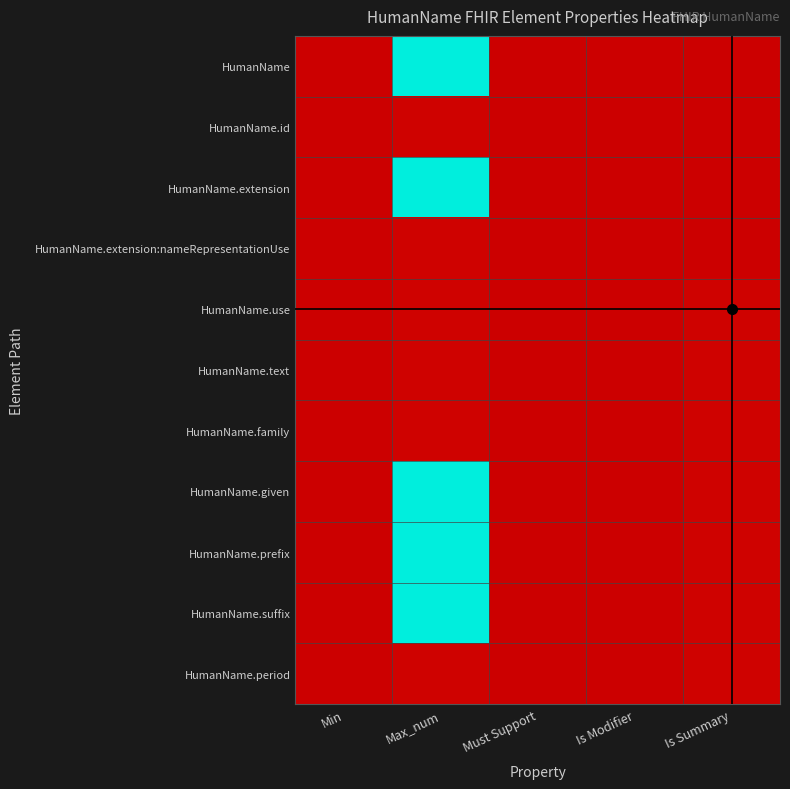

Reading left to right, transcribe all the data shown in this chart.

HumanName: Min=0	Max_num=99	Must Support=0	Is Modifier=0	Is Summary=0
HumanName.id: Min=0	Max_num=1	Must Support=0	Is Modifier=0	Is Summary=0
HumanName.extension: Min=0	Max_num=99	Must Support=0	Is Modifier=0	Is Summary=0
HumanName.extension:nameRepresentationUse: Min=0	Max_num=1	Must Support=0	Is Modifier=0	Is Summary=0
HumanName.use: Min=0	Max_num=1	Must Support=0	Is Modifier=0	Is Summary=1
HumanName.text: Min=0	Max_num=1	Must Support=0	Is Modifier=0	Is Summary=1
HumanName.family: Min=0	Max_num=1	Must Support=0	Is Modifier=0	Is Summary=1
HumanName.given: Min=0	Max_num=99	Must Support=0	Is Modifier=0	Is Summary=1
HumanName.prefix: Min=0	Max_num=99	Must Support=0	Is Modifier=0	Is Summary=1
HumanName.suffix: Min=0	Max_num=99	Must Support=0	Is Modifier=0	Is Summary=1
HumanName.period: Min=0	Max_num=1	Must Support=0	Is Modifier=0	Is Summary=1